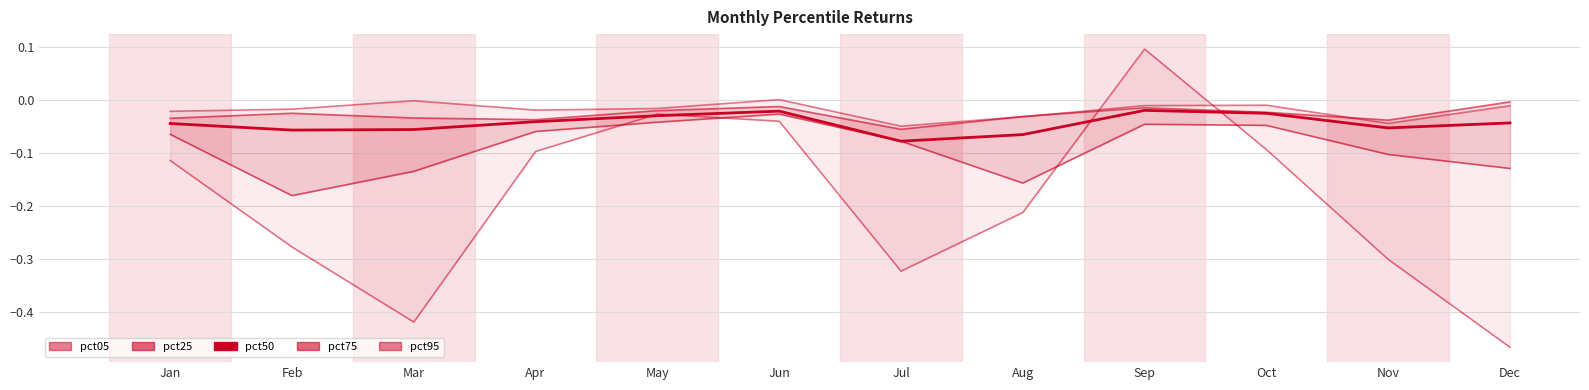

What is the maximum value shown in the chart?

0.1